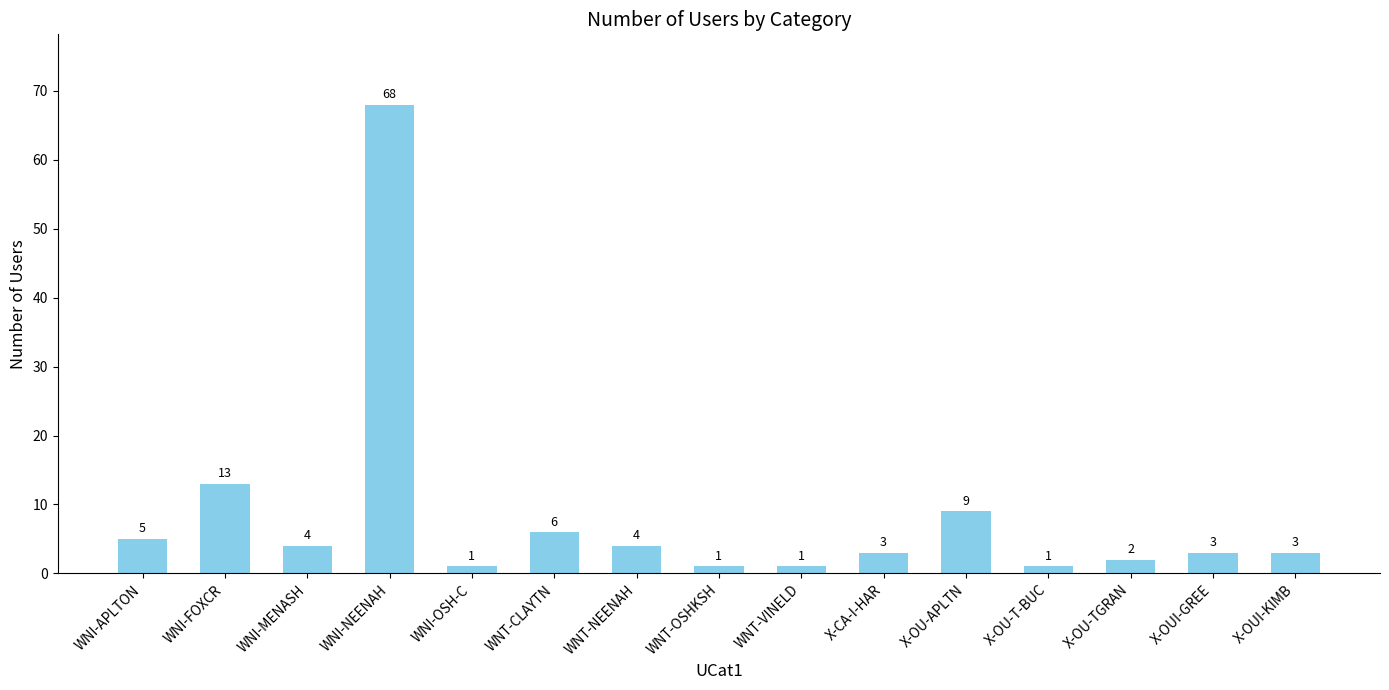

What is the sum of the values at WNI-APLTON and X-OU-TGRAN?

7